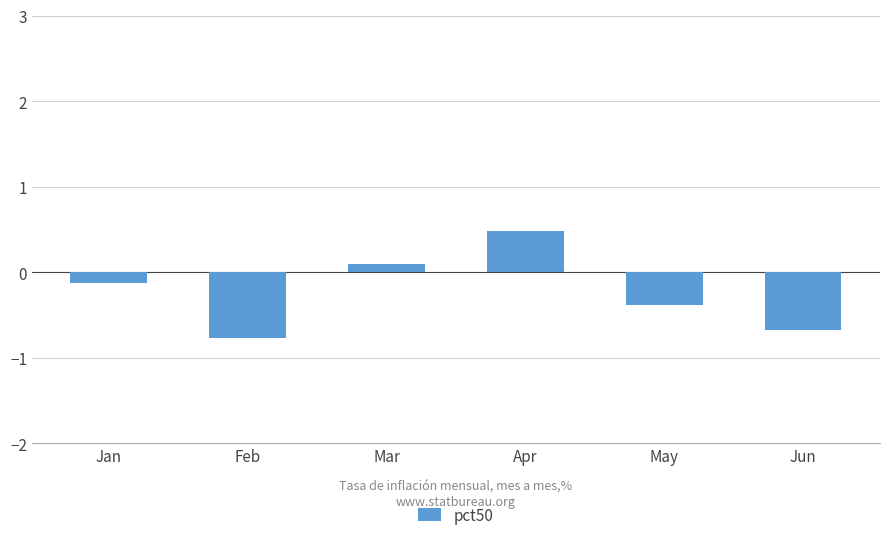

How many series are shown in this chart?

1